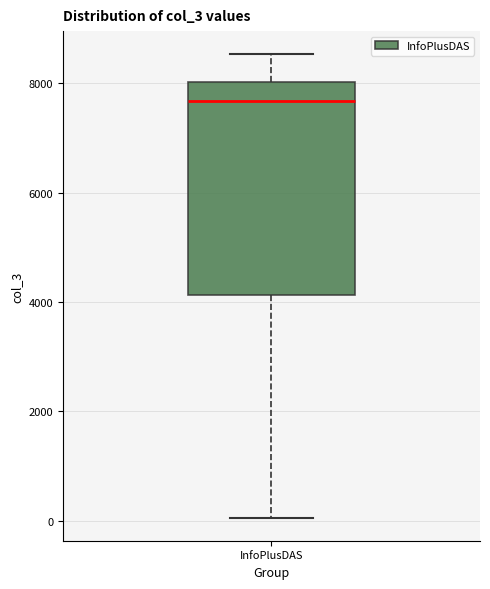

Where is the upper edge of the box for InfoPlusDAS on the y-axis? The values are not printed on the chart, so give them approximately, as read against the axis.

8000